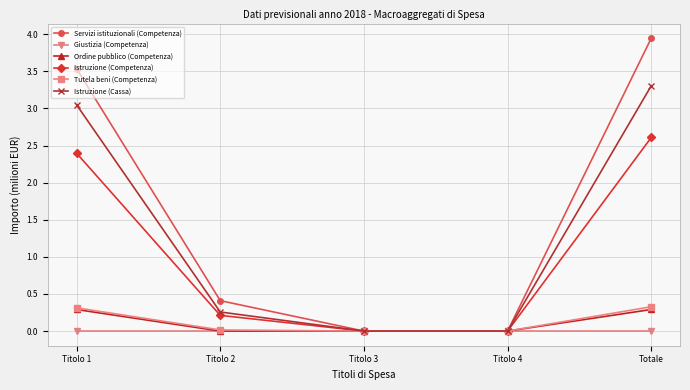

Which series has the widest spread of values?

Servizi istituzionali (Competenza)